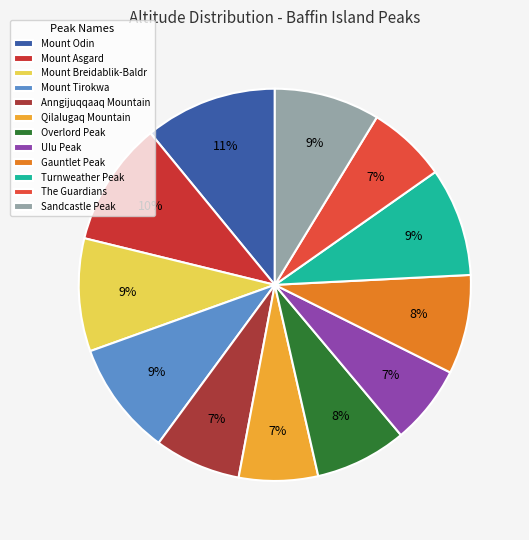

What is the ratio of the value at Qilalugaq Mountain to the value at The Guardians?

1.0